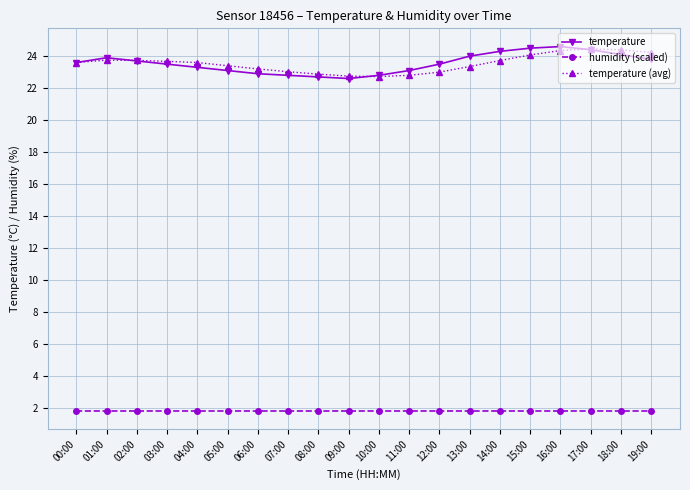

At how many categories does at least one series exceed 18?

20